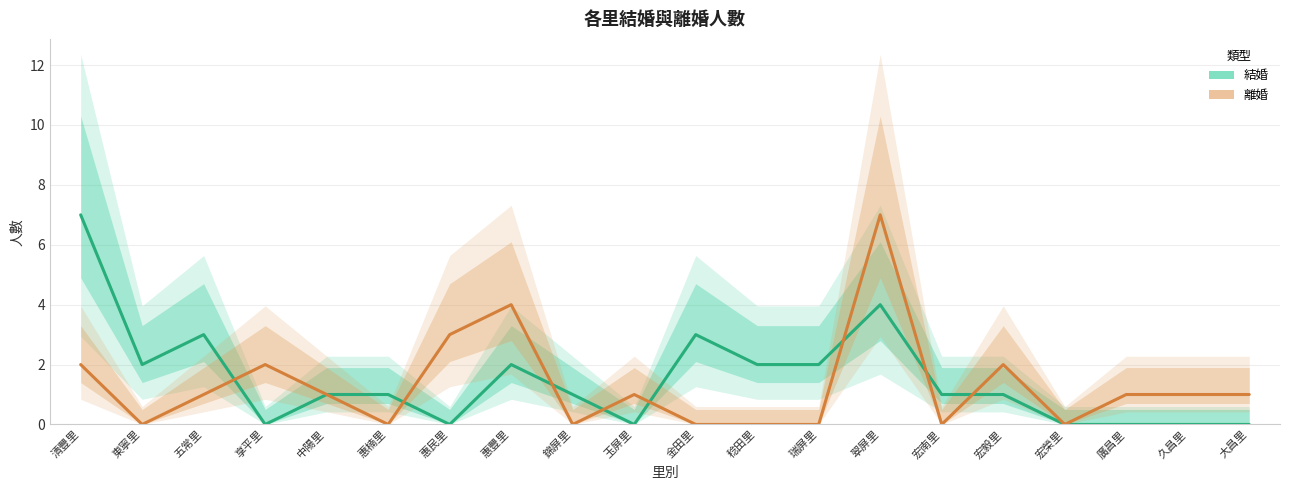

How many categories are shown in the chart?

20